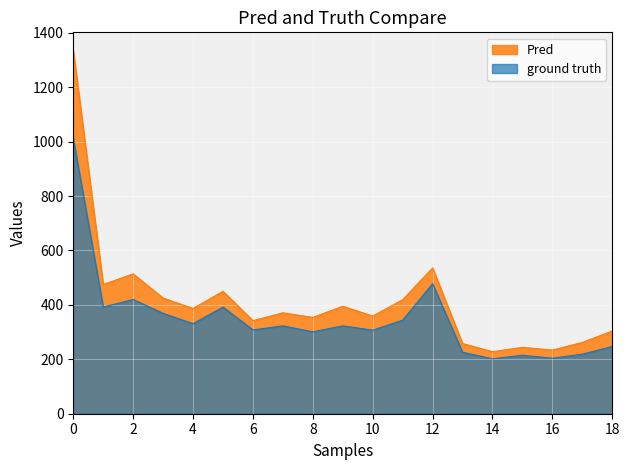

Rank the series by their maximum value, from highest to lowest.

Pred, ground truth